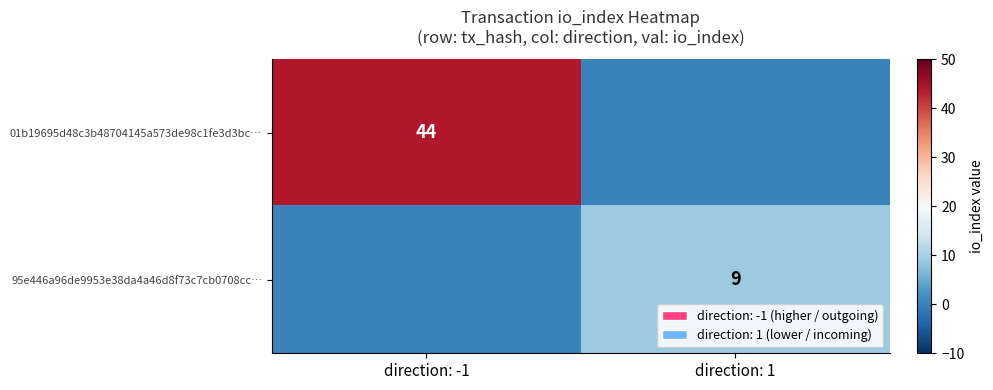

What is the total value across all series at direction: 1?

9